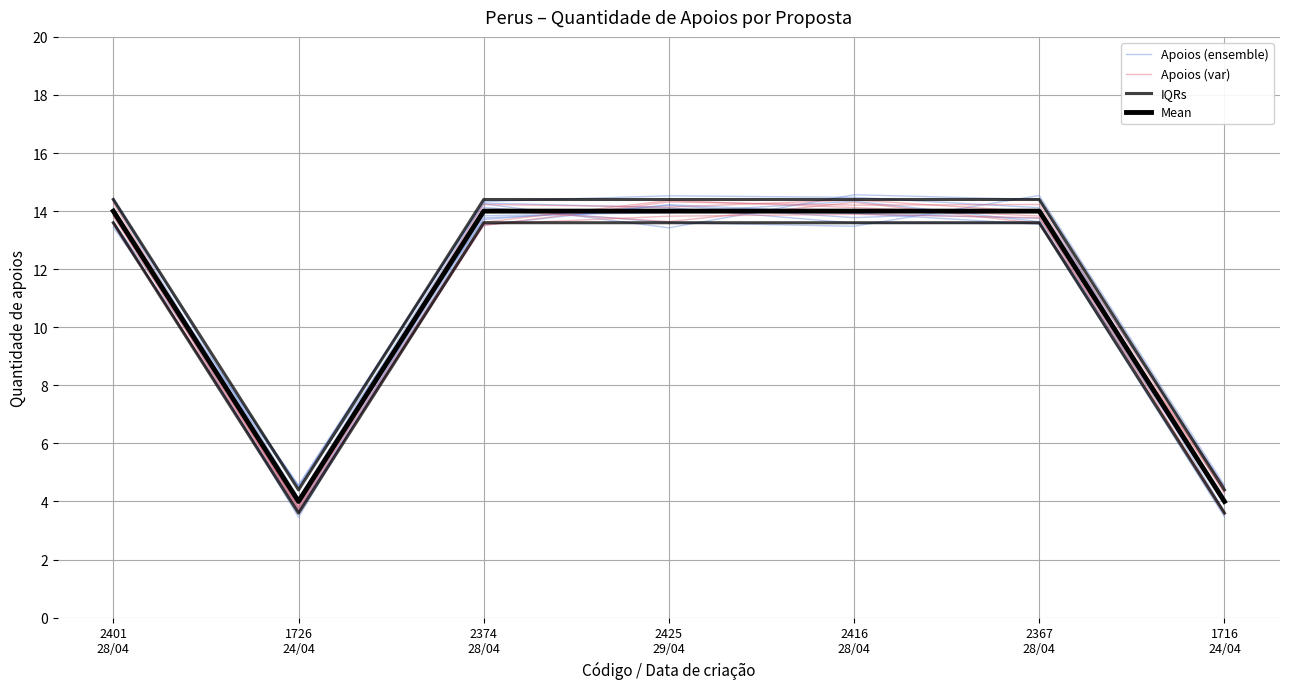

What is the total value across all series at 2425
29/04?

55.5